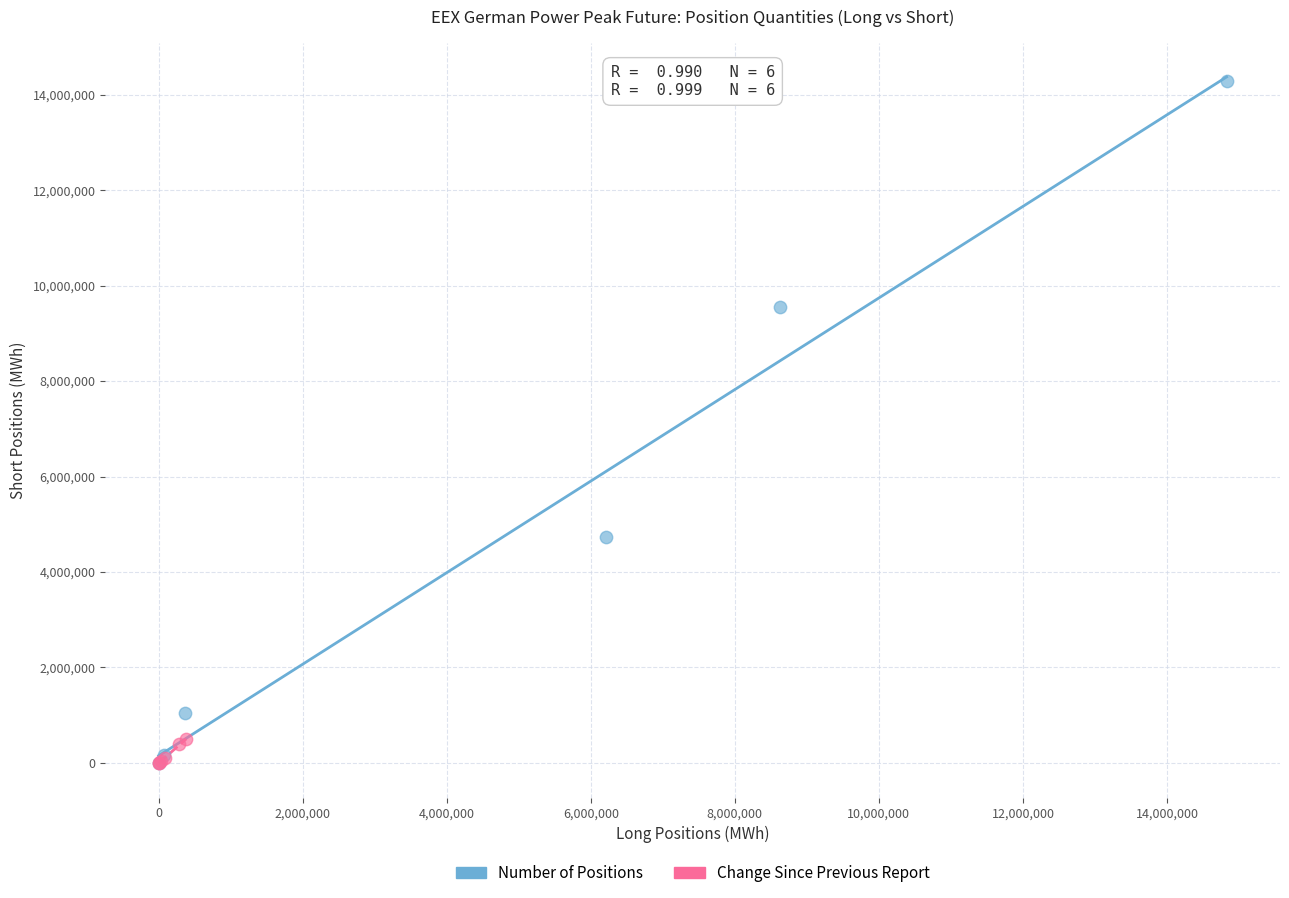

Which series has the widest spread of Y values?

Number of Positions